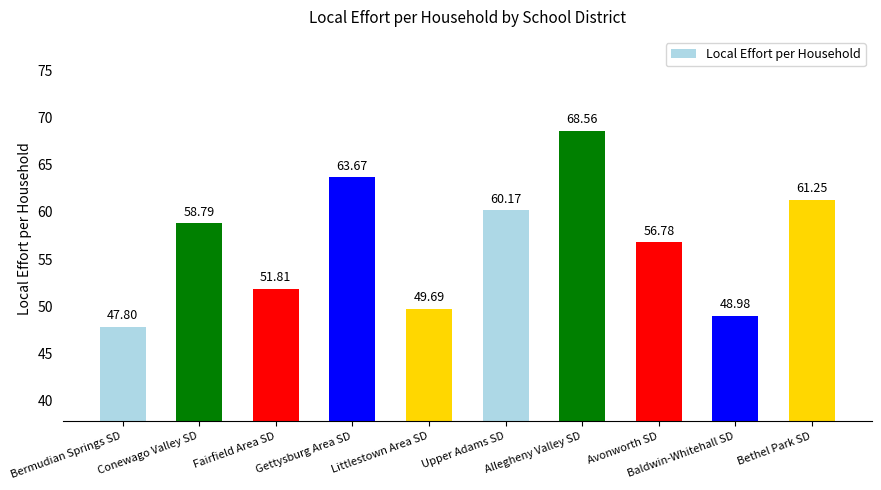

What is the value of the 5th bar from the left?

49.7